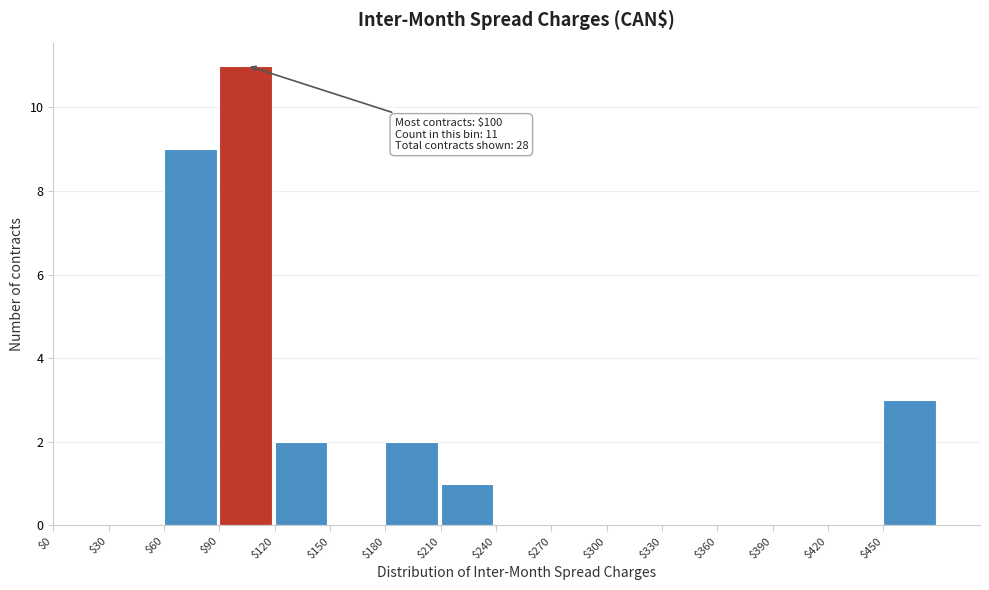

Which range on the x-axis has the tallest bar?

90 to 120